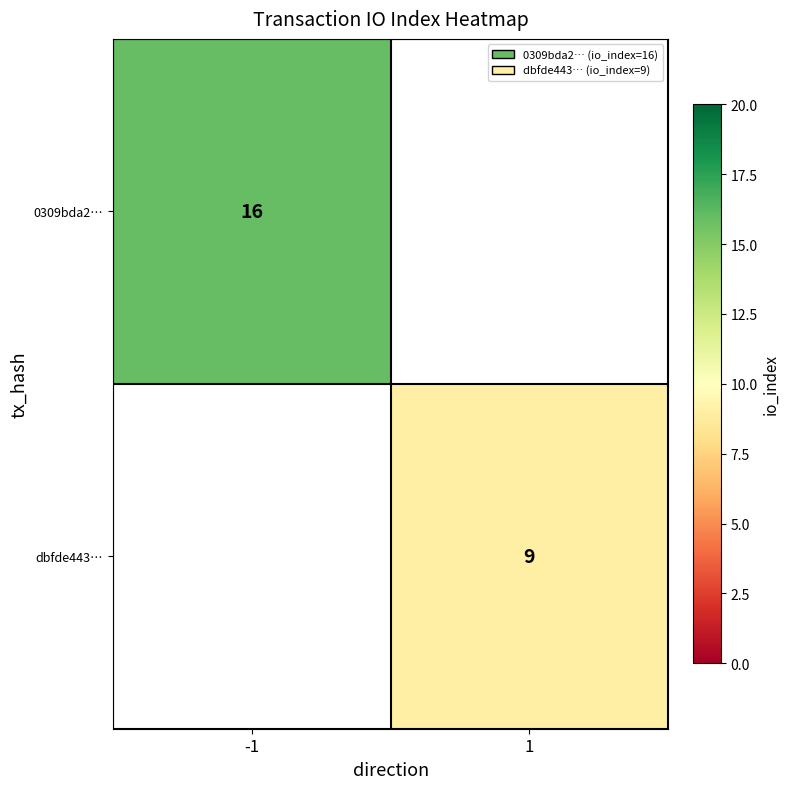

True or false: 0309bda2… has a value of 16 at -1.

True